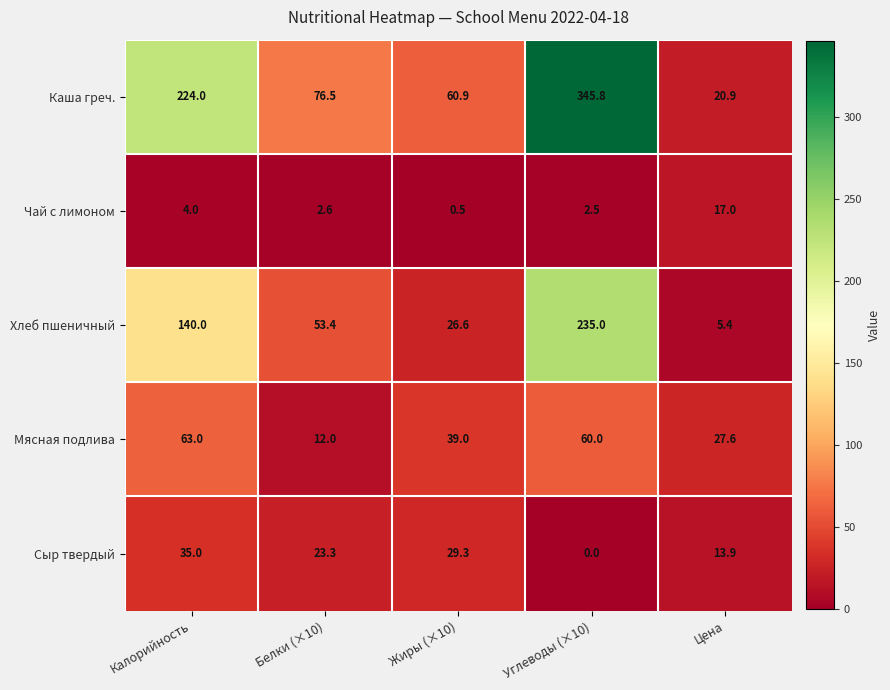

How many distinct data groups are displayed?

5